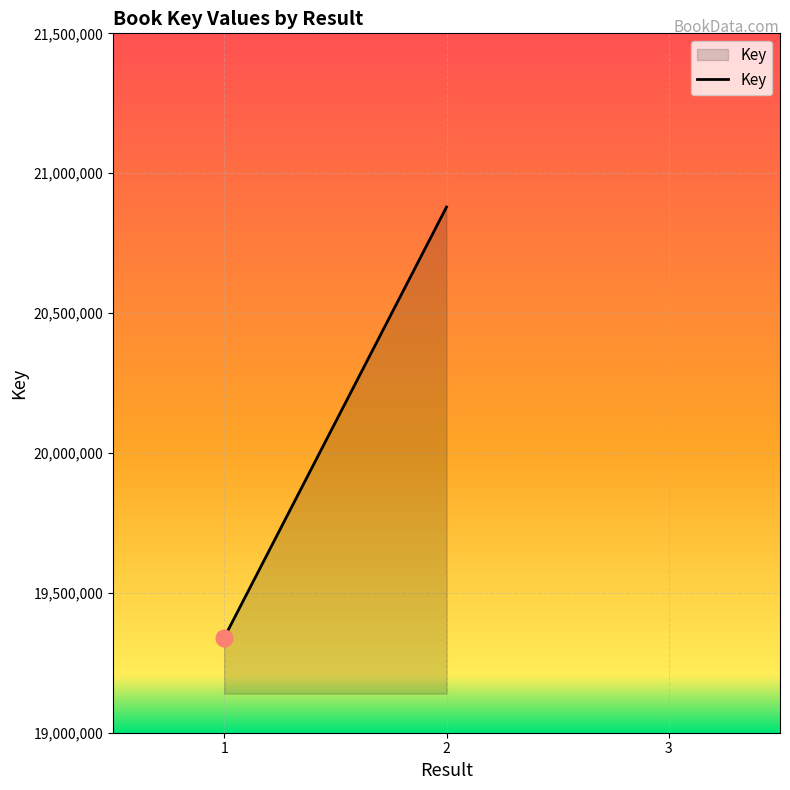

True or false: the data shows 31628980 at 1.

False